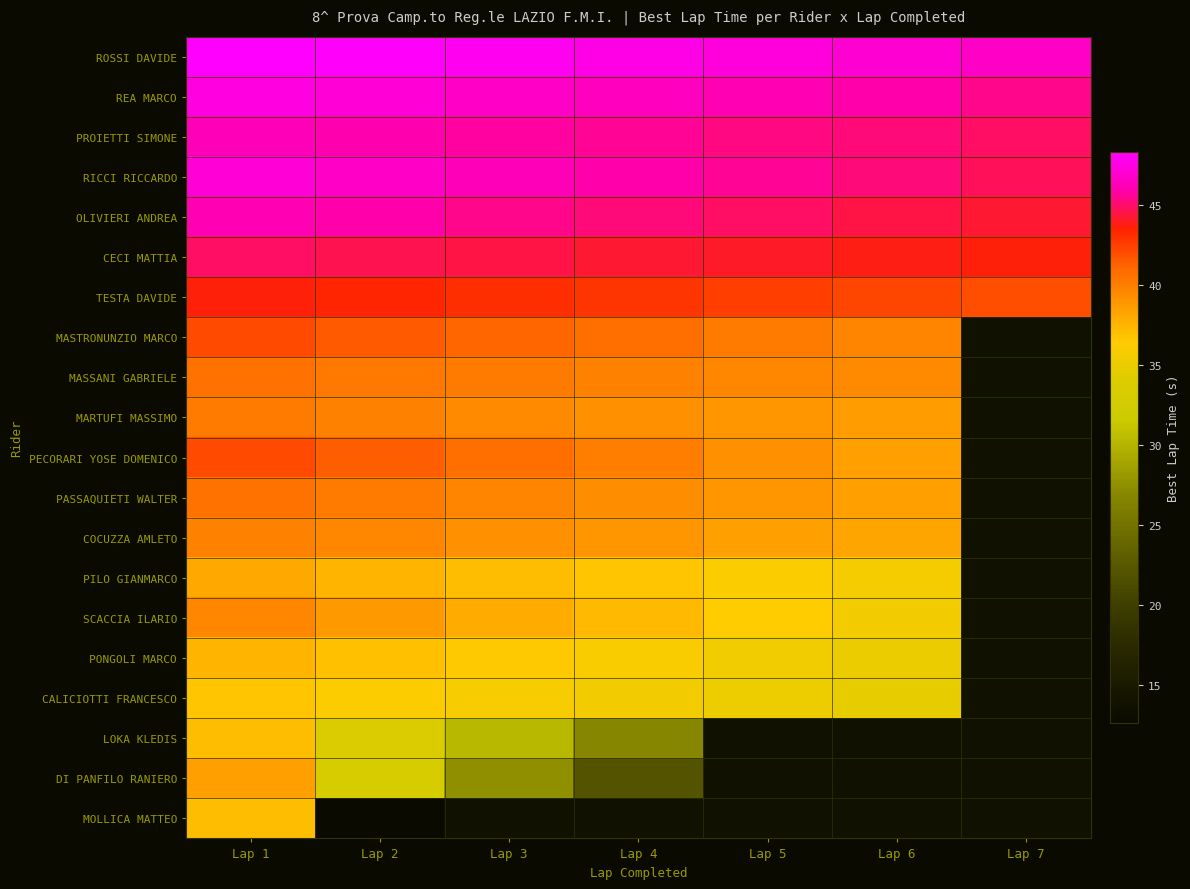

How many distinct data groups are displayed?

20